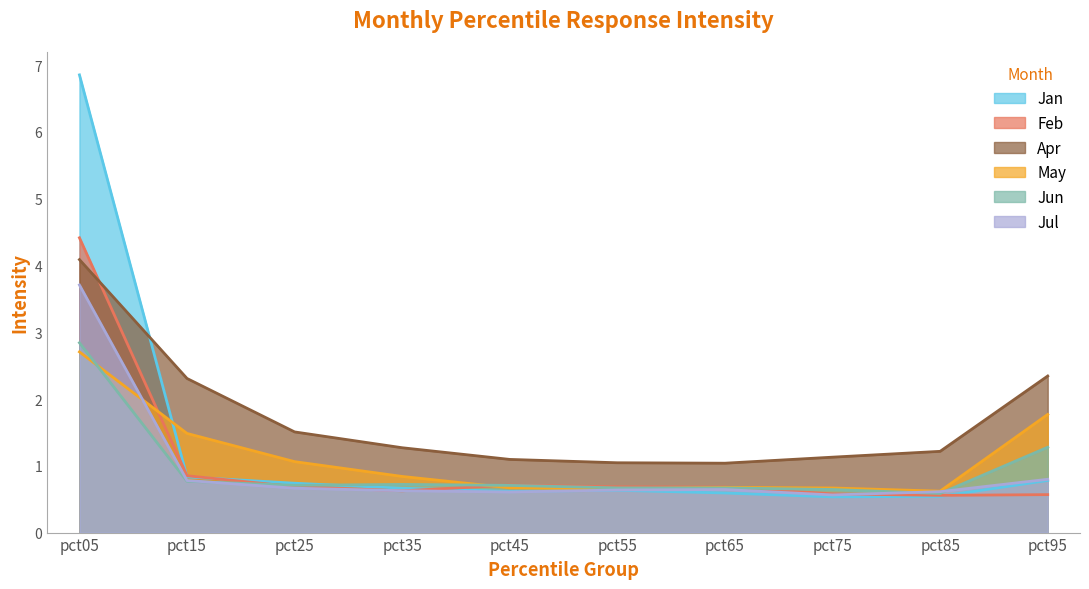

How many lines are shown in the chart?

6